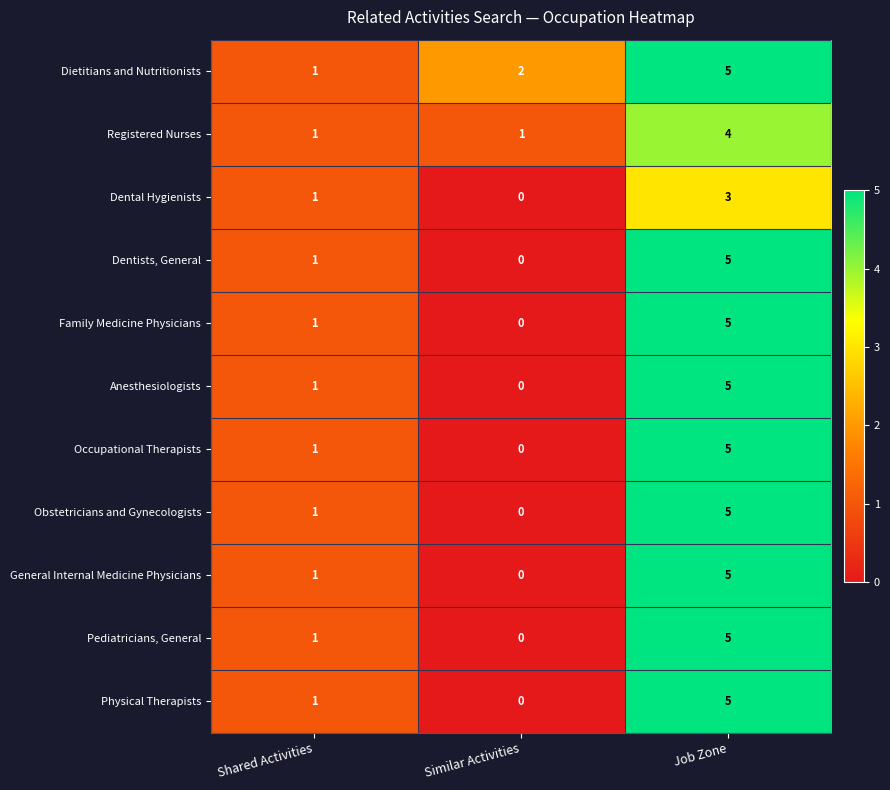

The Dental Hygienists series shows 1 at Job Zone. True or false?

False